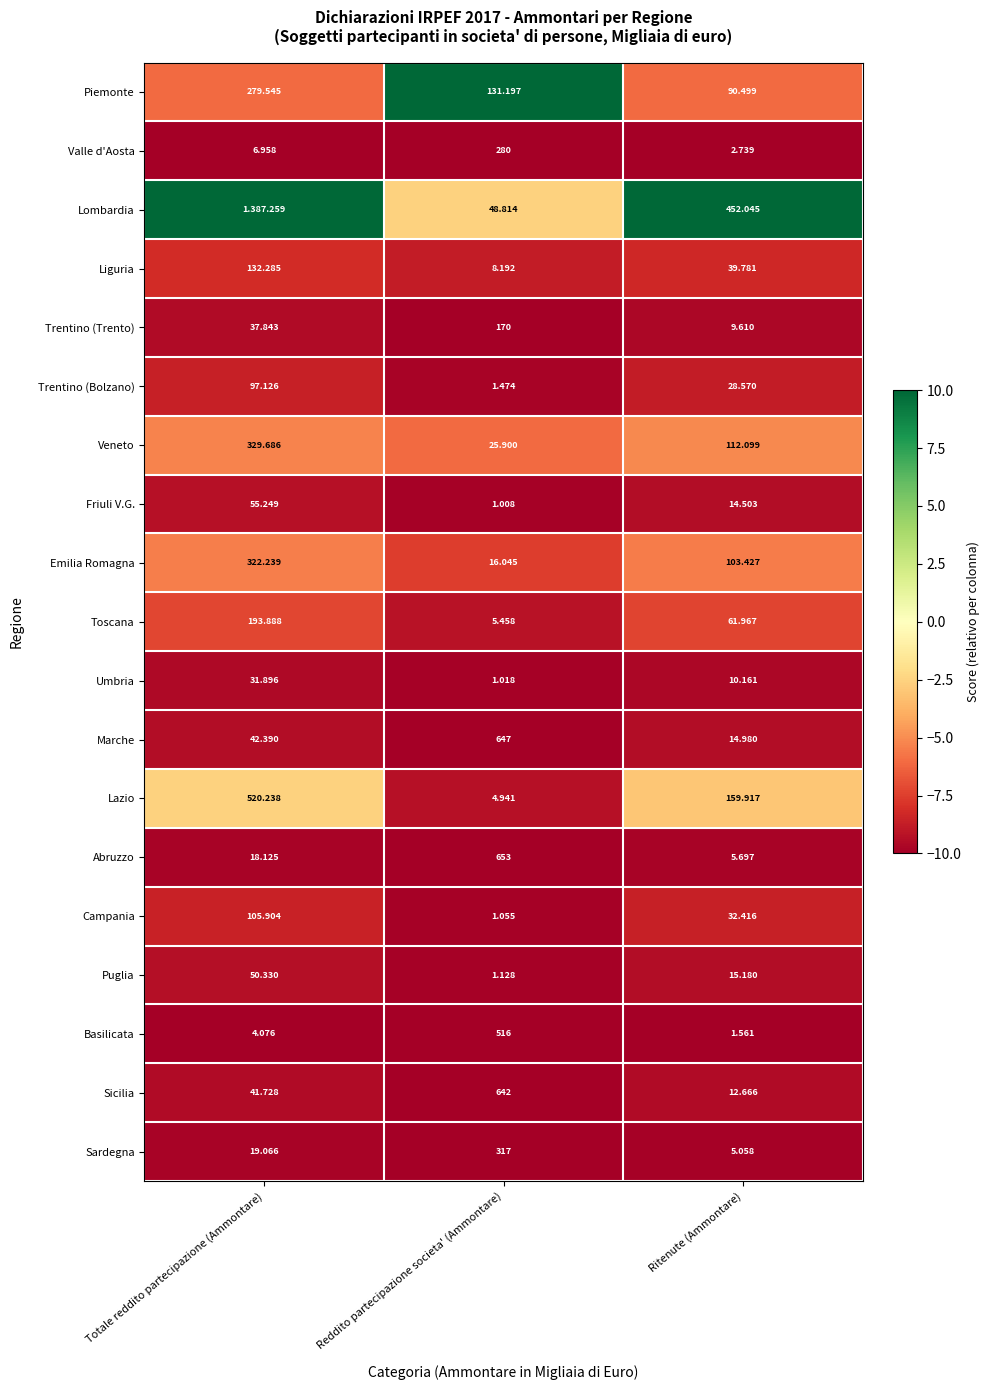

Which category has the lowest value across all series?

Reddito partecipazione societa' (Ammontare)